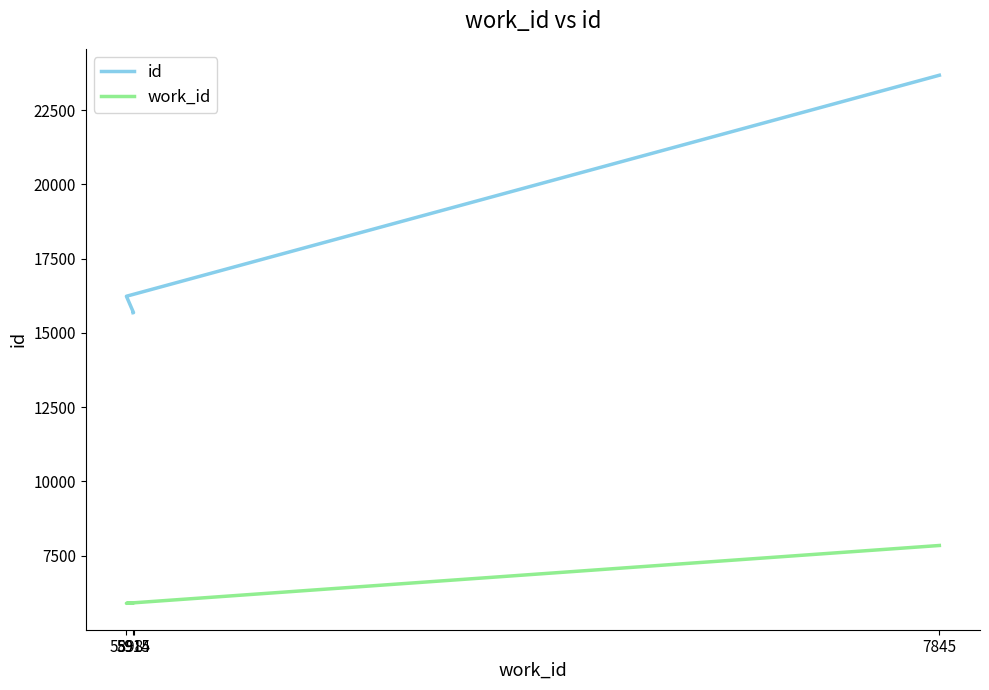

True or false: work_id and id intersect in this chart.

False